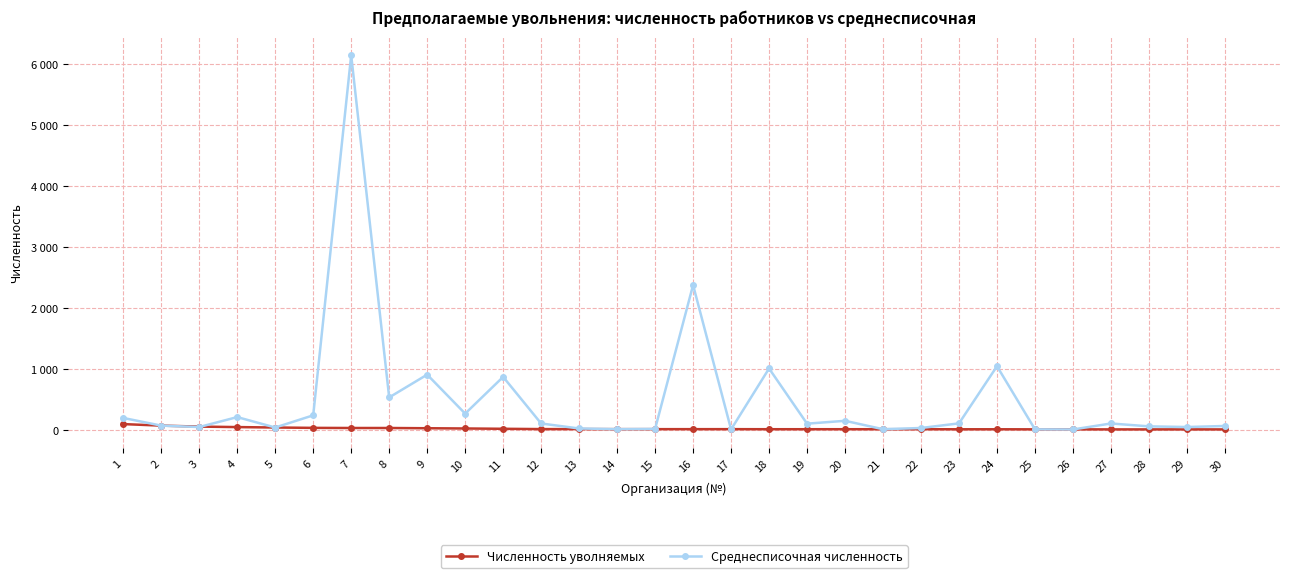

What is the approximate value of Среднесписочная численность at 13?

21